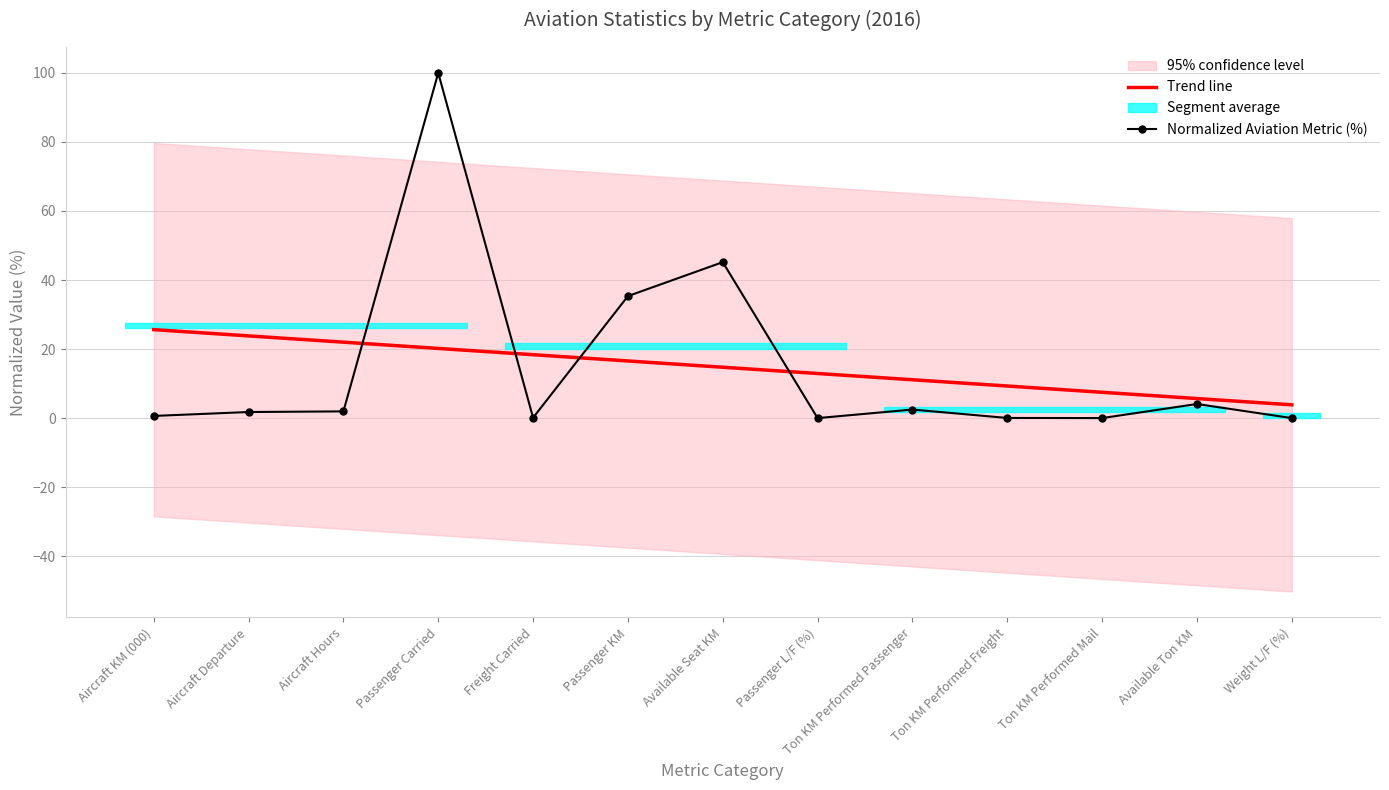

Is it true that Trend line equals 9.3 at Ton KM Performed Freight?

True